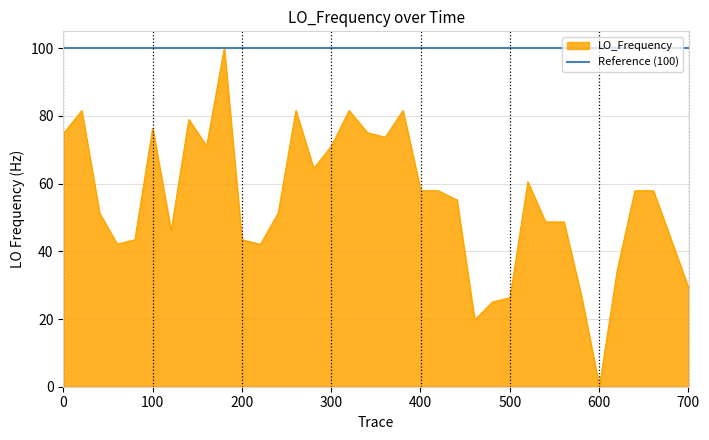

What is the maximum value shown in the chart?

100.0